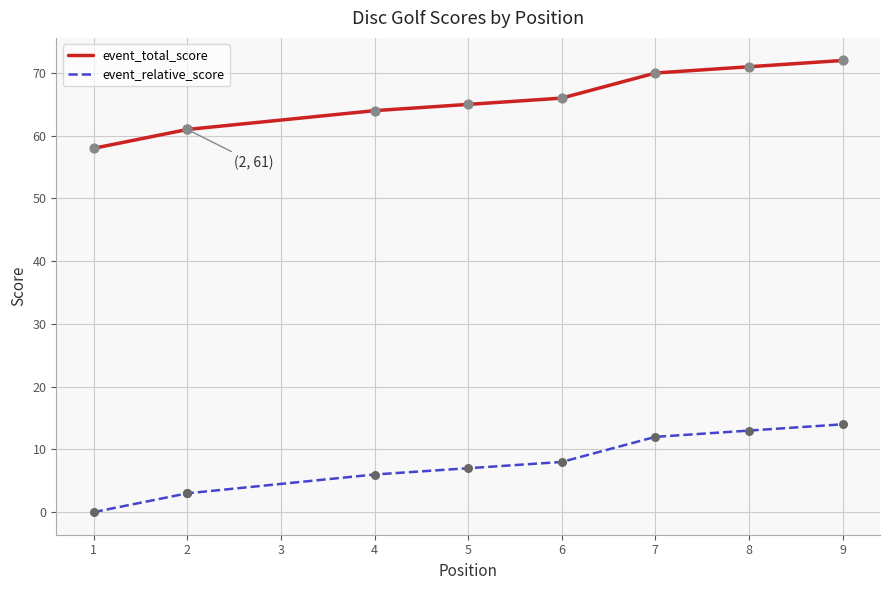

Which series has the widest spread of Y values?

event_total_score